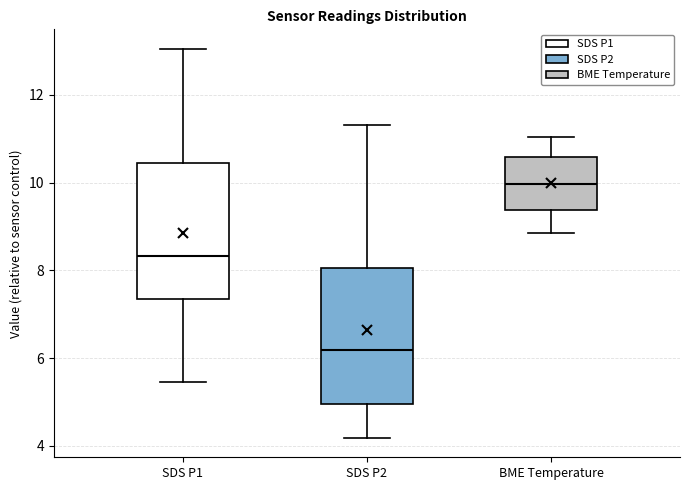

Reading left to right, read every box against the y-axis: the position of its median line, the range the box covers, and the ends of its whiskers. The values are not printed on the chart, so give them approximately, as read against the axis.

SDS P1: median 8.4, box 7.4 to 10.4, whiskers 5.4 to 13.0
SDS P2: median 6.2, box 5.0 to 8.0, whiskers 4.2 to 11.4
BME Temperature: median 10.0, box 9.4 to 10.6, whiskers 8.8 to 11.0